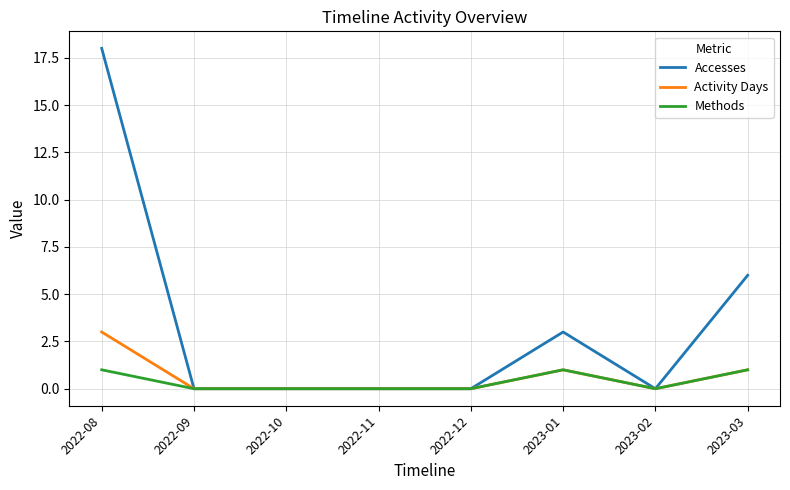

Reading right to left, what are all the values shown in this chart?

Accesses: 2023-03=6	2023-02=0	2023-01=3	2022-12=0	2022-11=0	2022-10=0	2022-09=0	2022-08=18
Activity Days: 2023-03=1	2023-02=0	2023-01=1	2022-12=0	2022-11=0	2022-10=0	2022-09=0	2022-08=3
Methods: 2023-03=1	2023-02=0	2023-01=1	2022-12=0	2022-11=0	2022-10=0	2022-09=0	2022-08=1